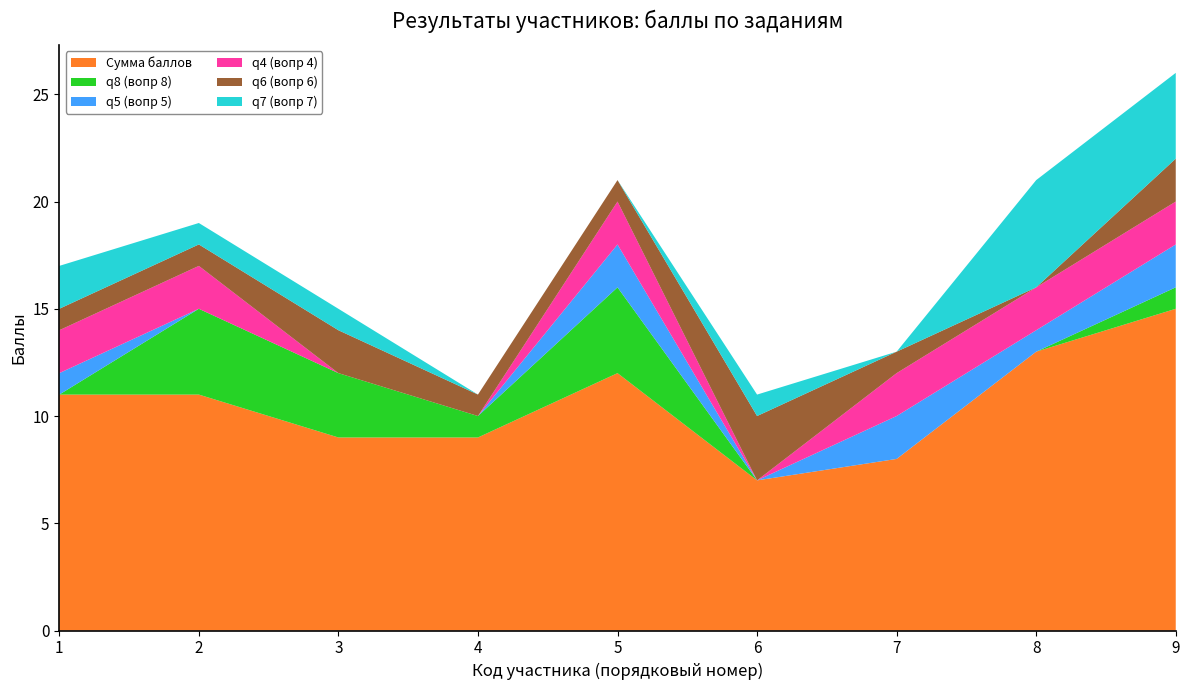

Reading left to right, list all the values displayed in this chart.

Сумма баллов: 11	11	9	9	12	7	8	13	15
q8 (вопр 8): 0	4	3	1	4	0	0	0	1
q5 (вопр 5): 1	0	0	0	2	0	2	1	2
q4 (вопр 4): 2	2	0	0	2	0	2	2	2
q6 (вопр 6): 1	1	2	1	1	3	1	0	2
q7 (вопр 7): 2	1	1	0	0	1	0	5	4